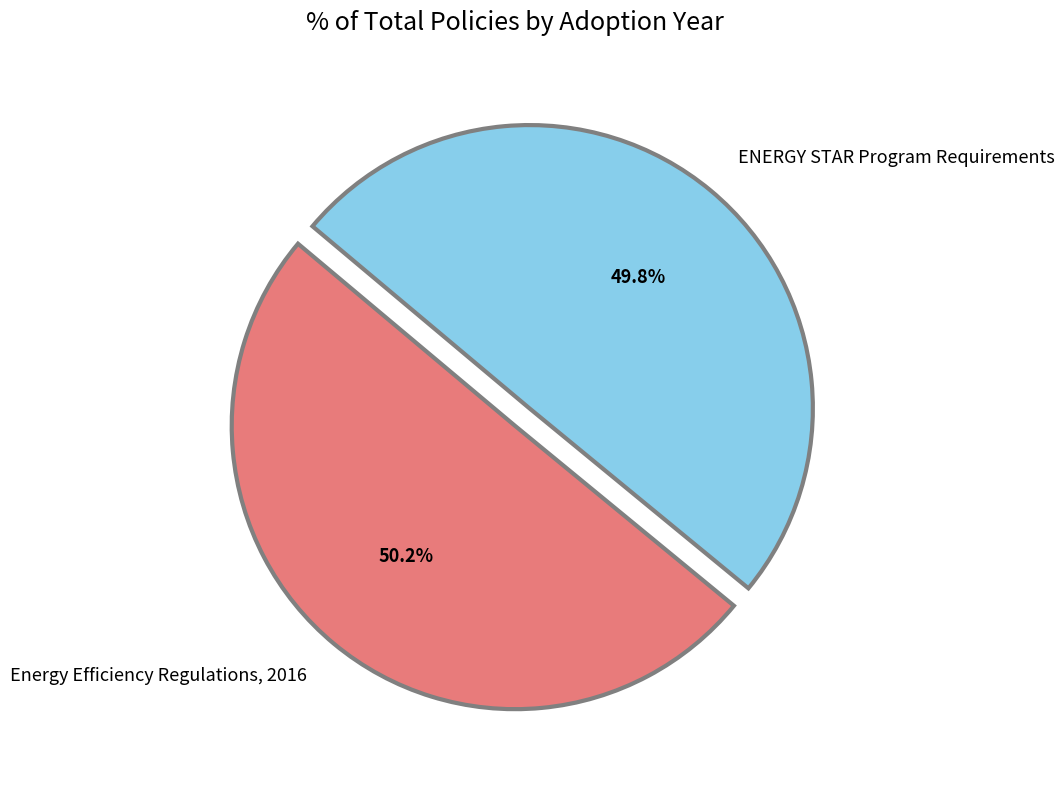

Rank the categories by value from highest to lowest.

Energy Efficiency Regulations, 2016, ENERGY STAR Program Requirements